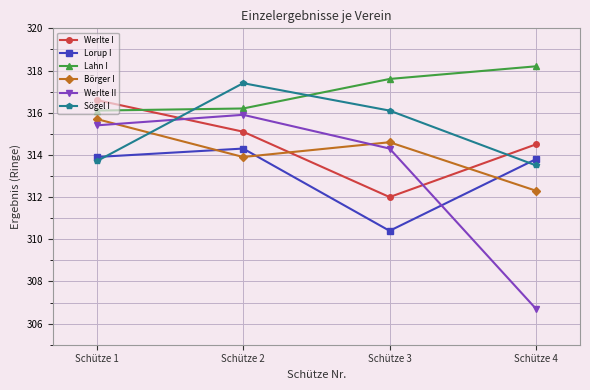

True or false: Werlte II and Sögel I cross at least once.

True